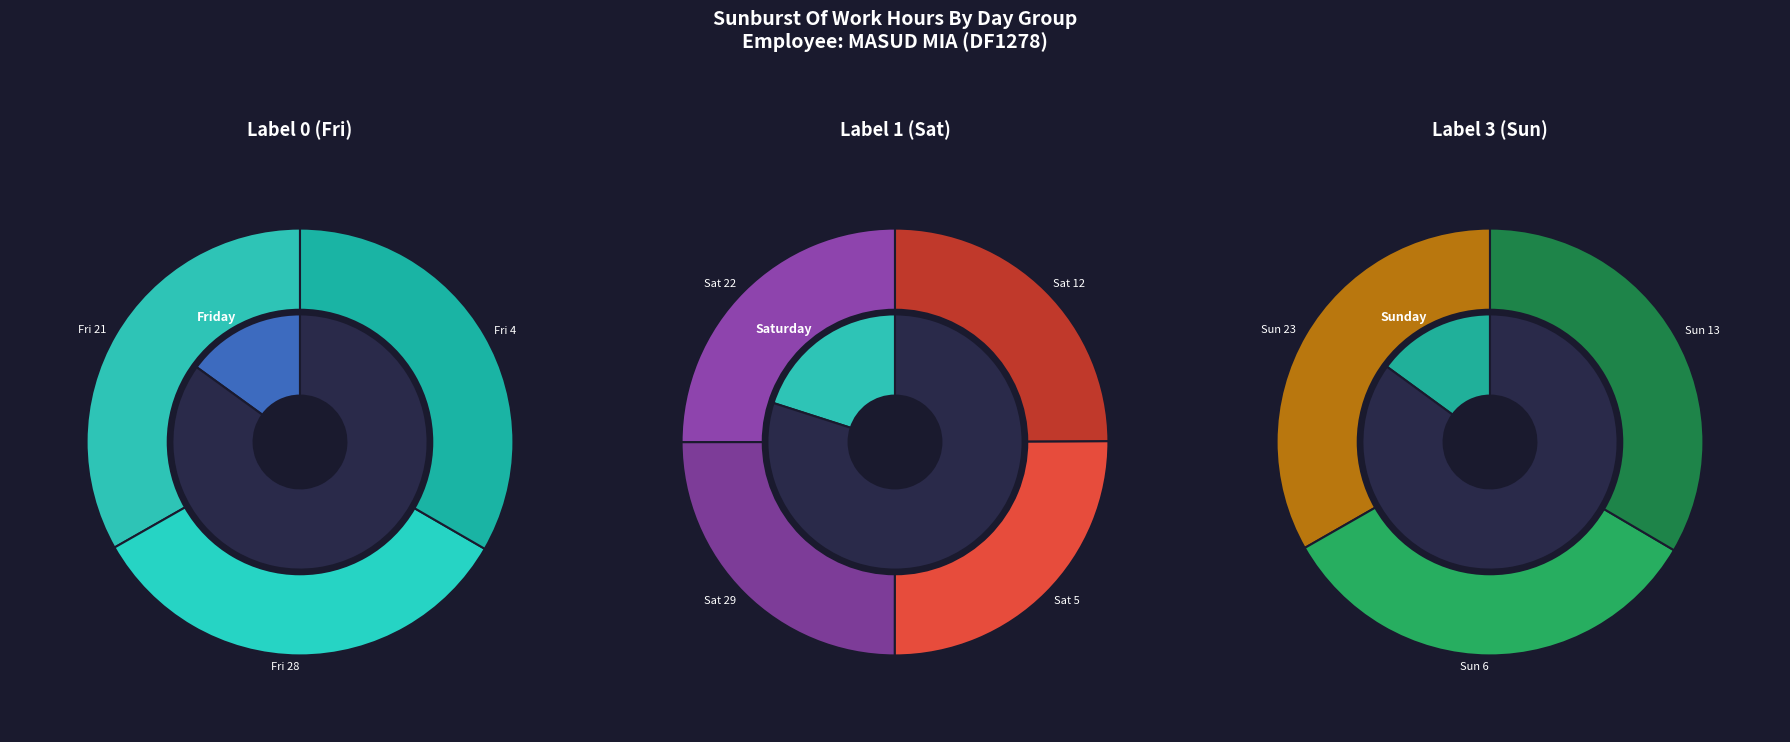

Is there any slice that represents more than half of the pie?

No